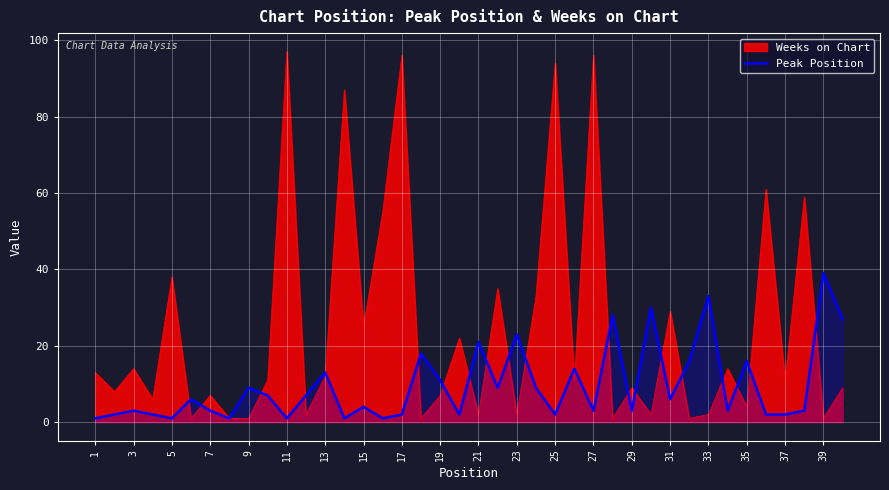

Is it true that Peak Position equals 16 at 35?

True